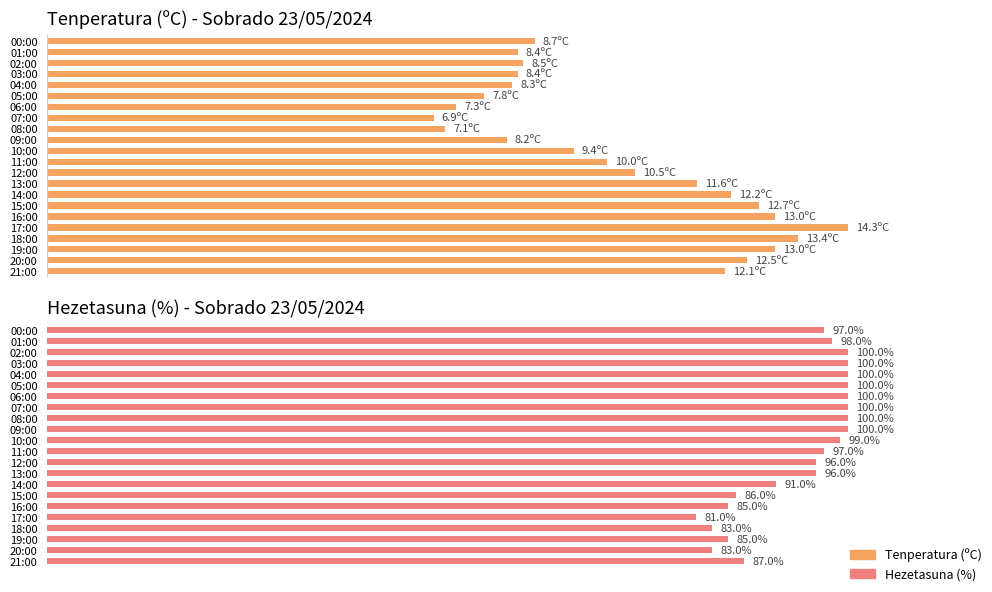

Which has a higher value, 01:00 or 11:00?

11:00